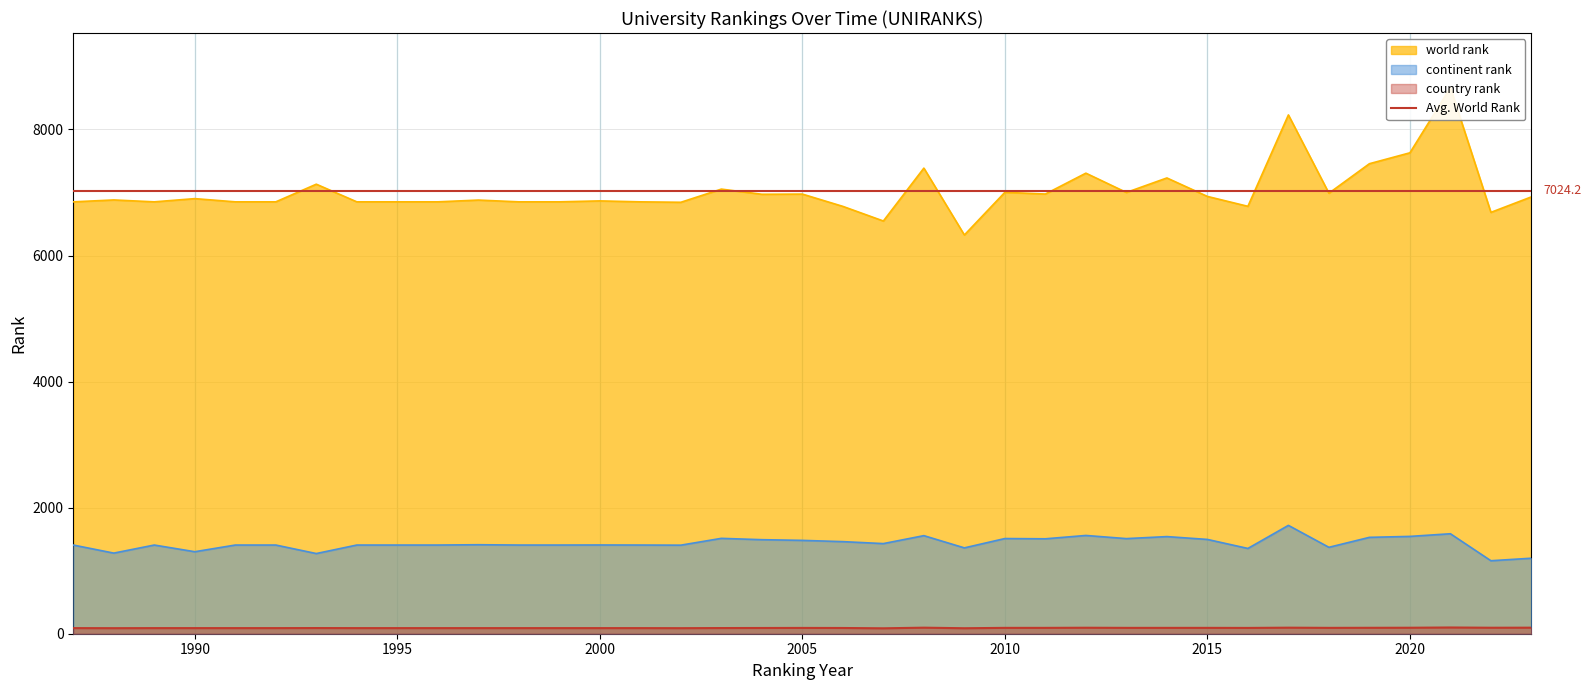

What is the difference between the second highest and second lowest values in the country rank series?

9